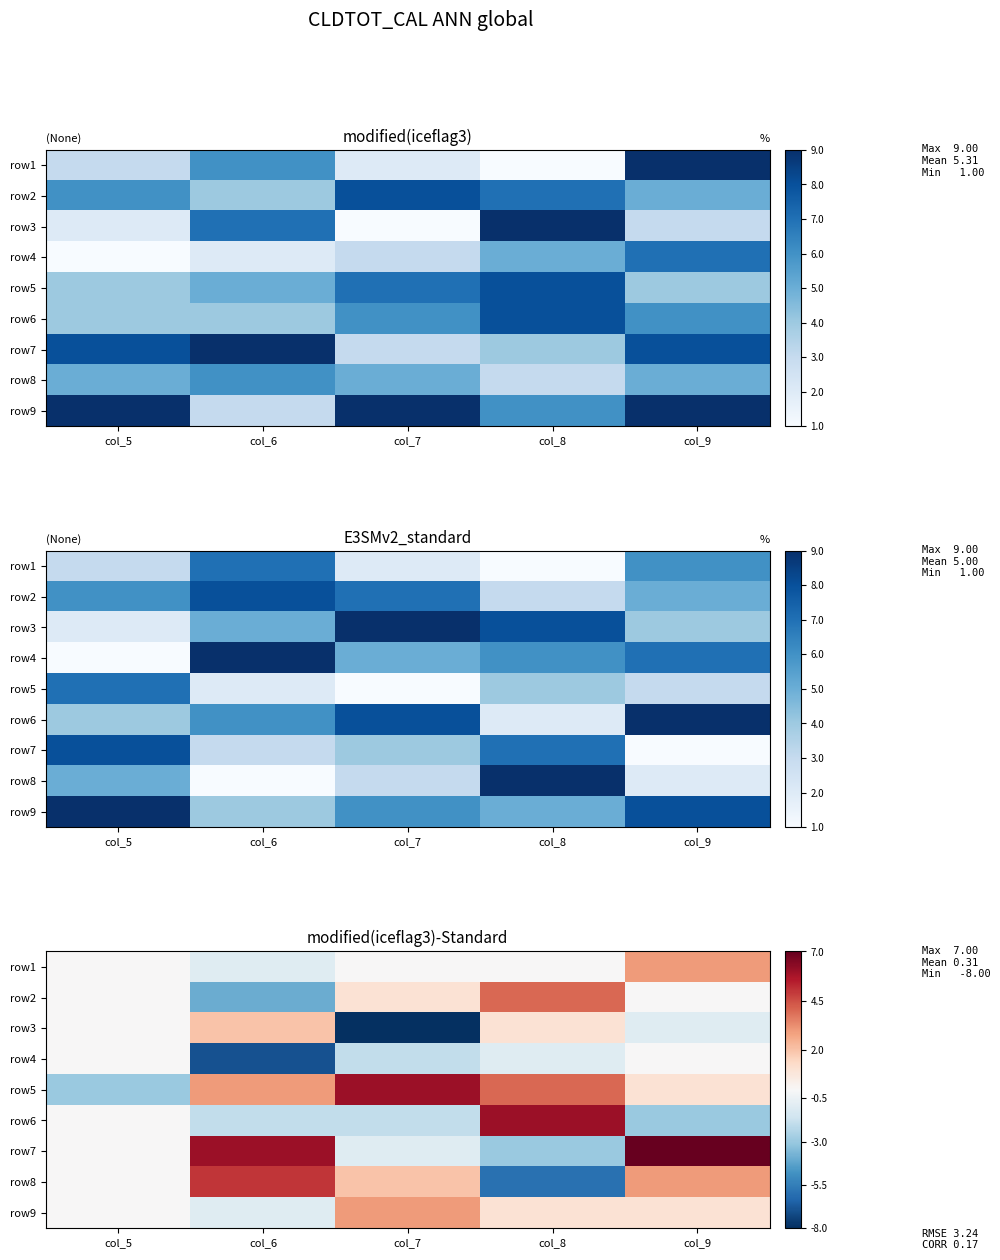

How many values in the row5 series are below 3?

2